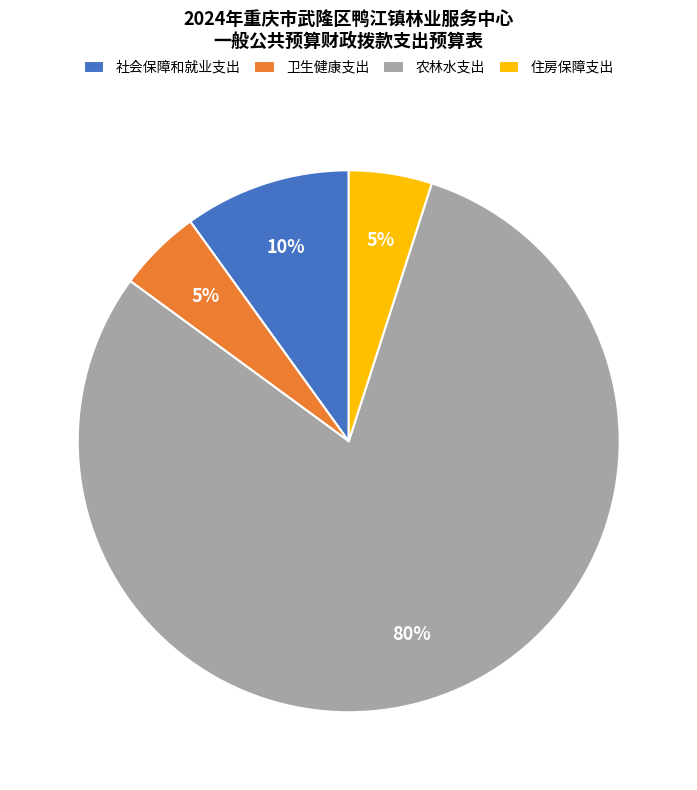

To the nearest percent, what is the combined percentage of 卫生健康支出 and 社会保障和就业支出?

15%